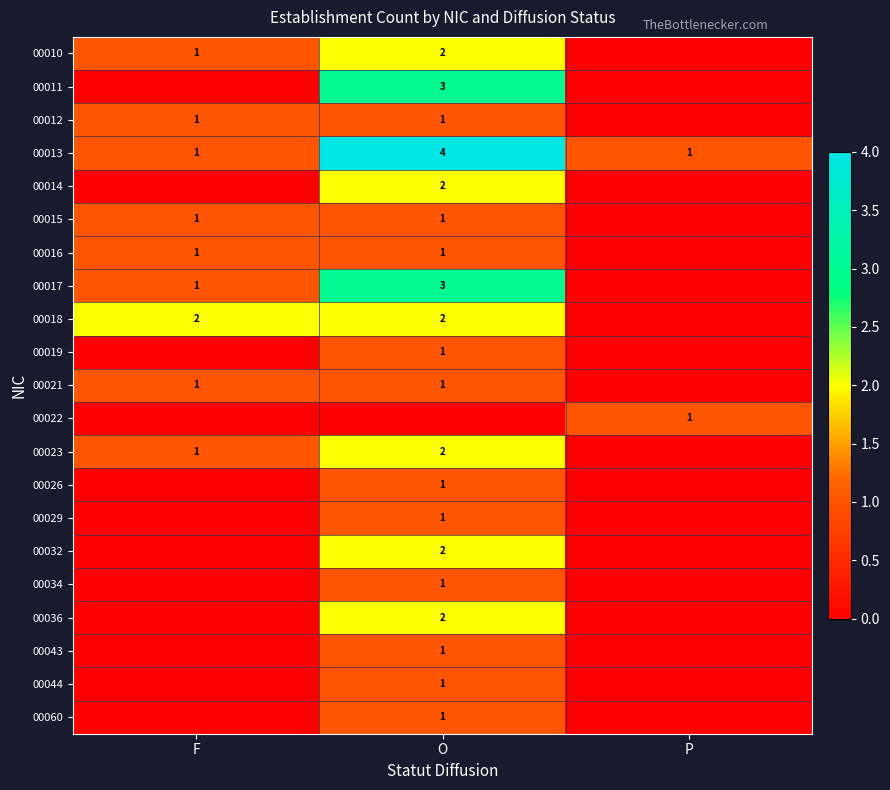

Which label corresponds to the smallest value in the chart?

P